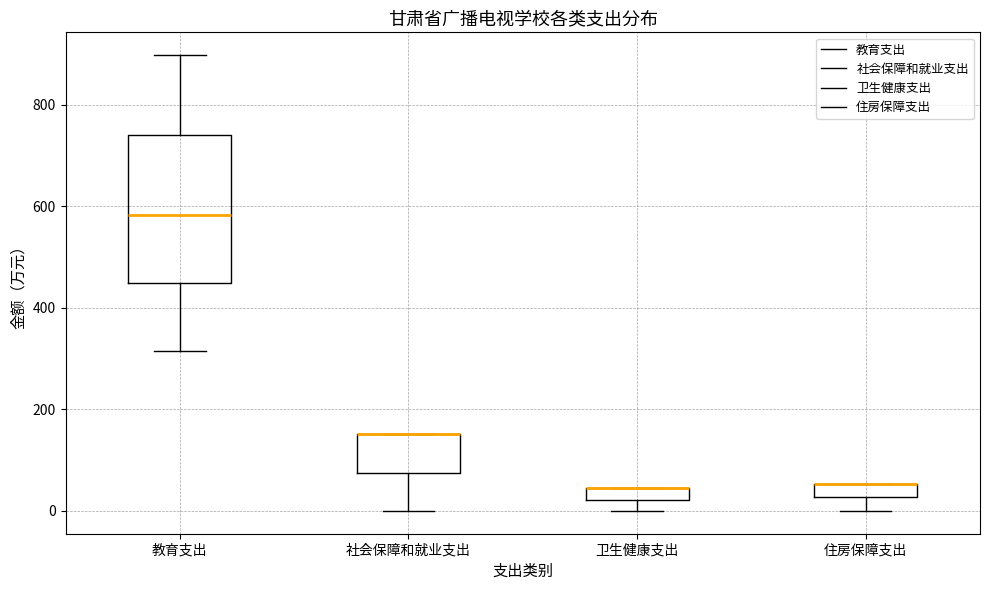

Comparing the boxes themselves (not the whiskers), which one is the tallest?

教育支出